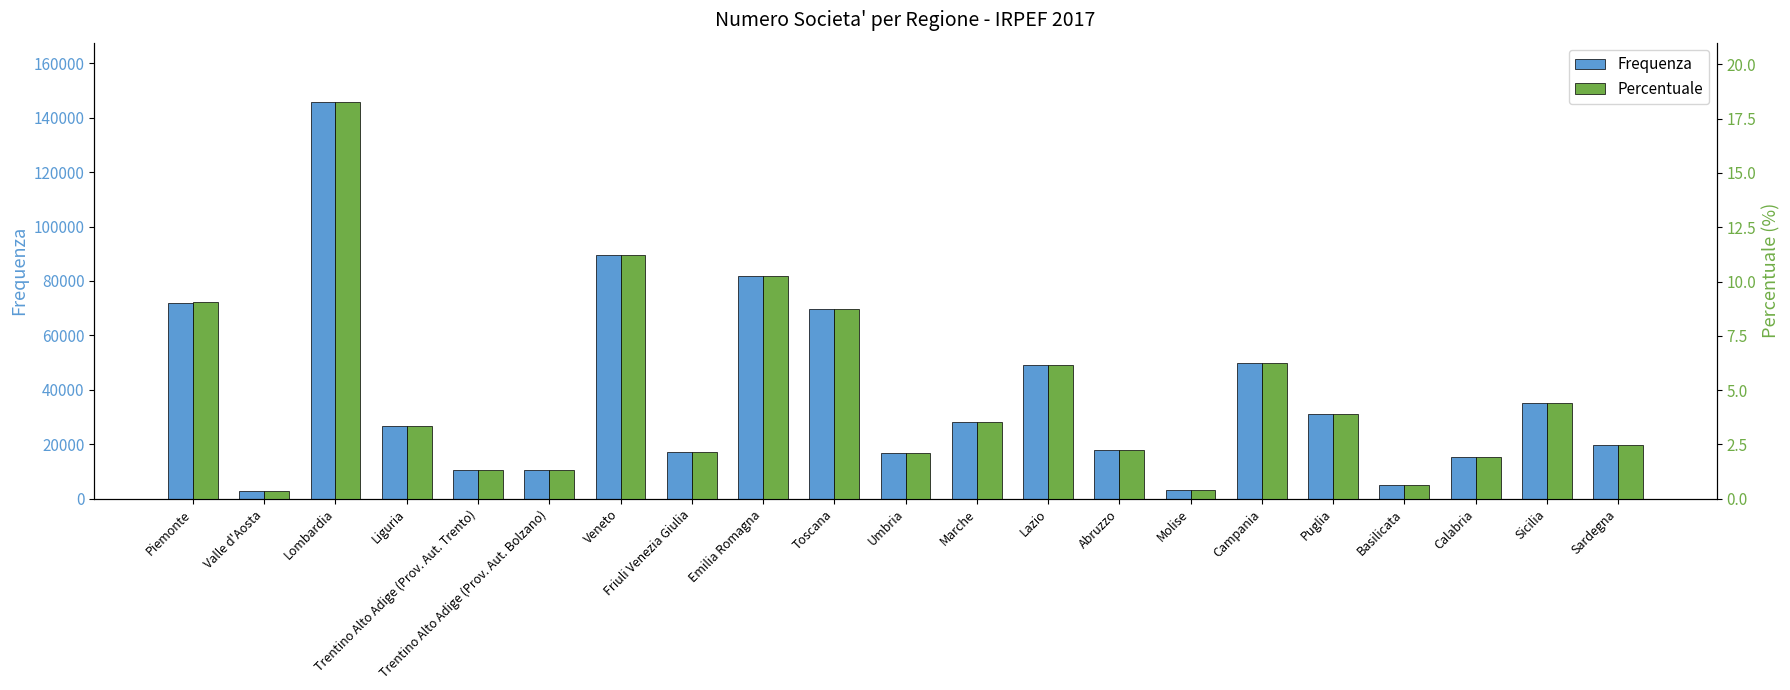

What is the label of the 5th bar from the left?

Trentino Alto Adige (Prov. Aut. Trento)